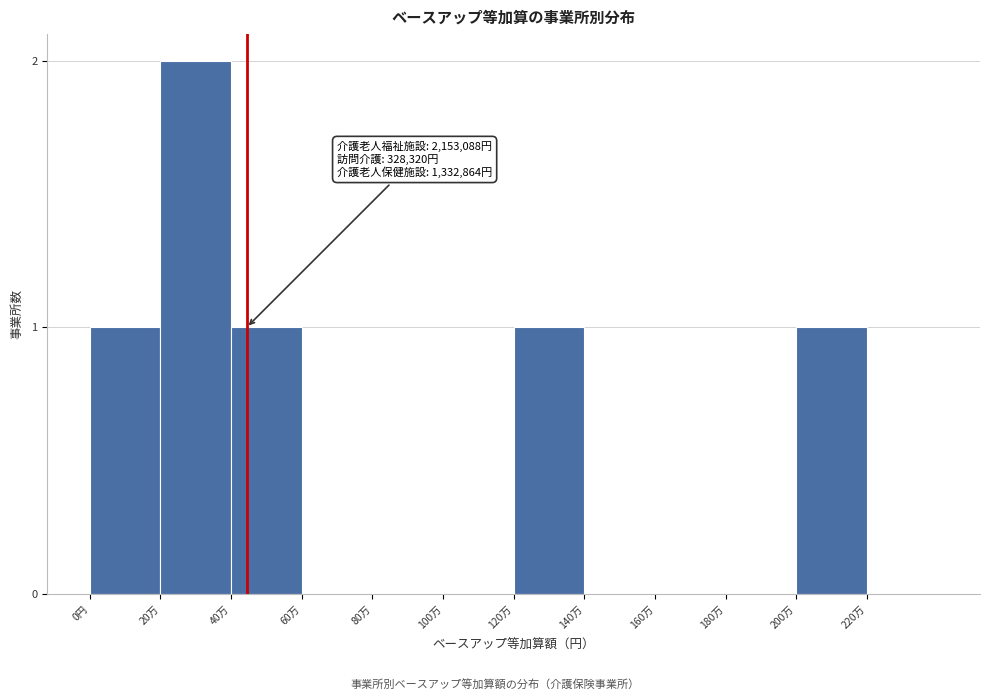

Reading right to left, extract all data points from this chart.

220万=0	200万=1	180万=0	160万=0	140万=0	120万=1	100万=0	80万=0	60万=0	40万=1	20万=2	0円=1